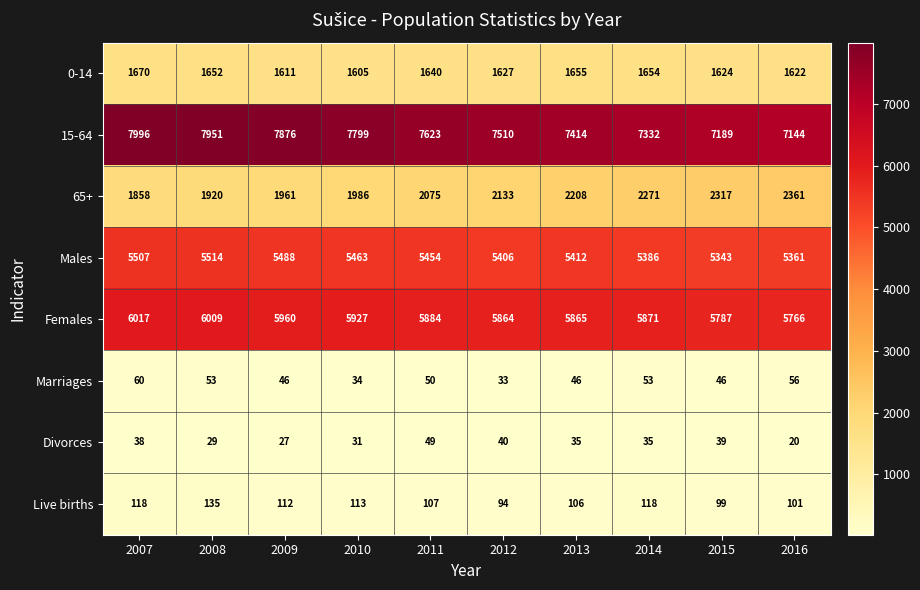

What value does the Males series have at 2008, to the nearest 50?

5500